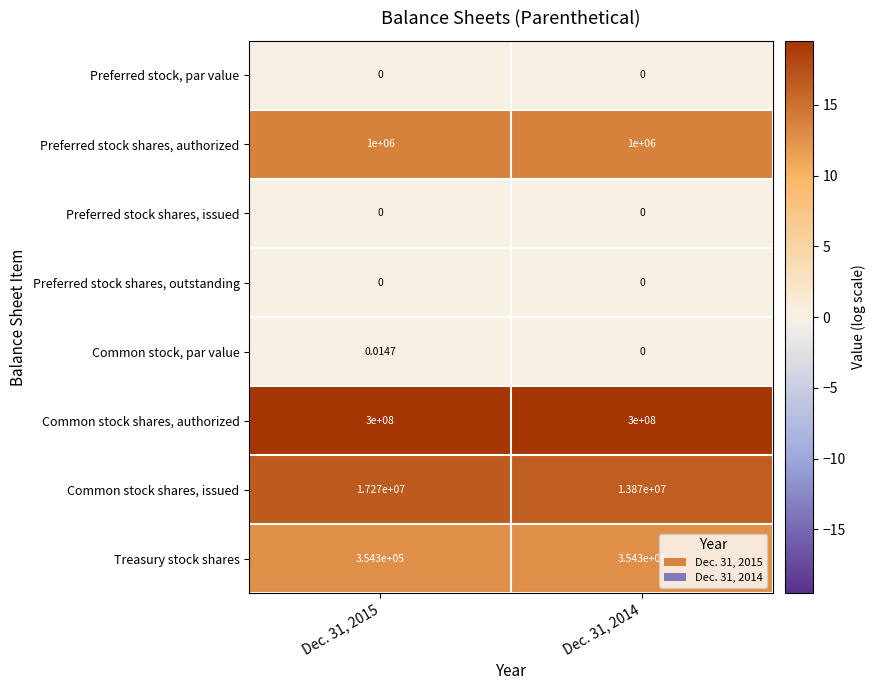

Count the number of categories in the chart.

2